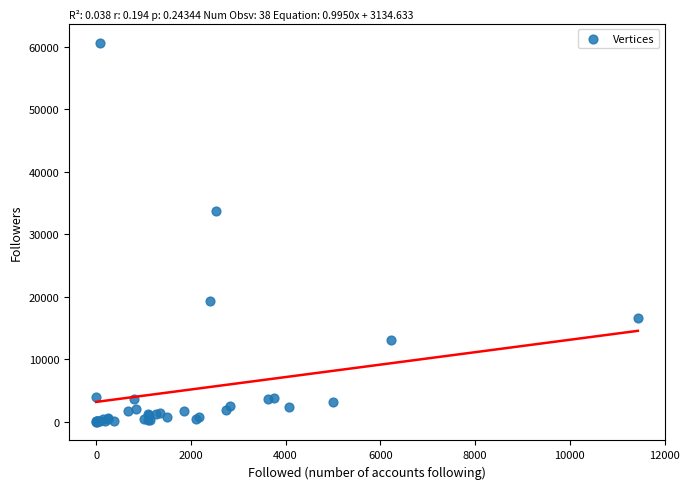

What Y value in the scatter plot is closest to 30331?

33731